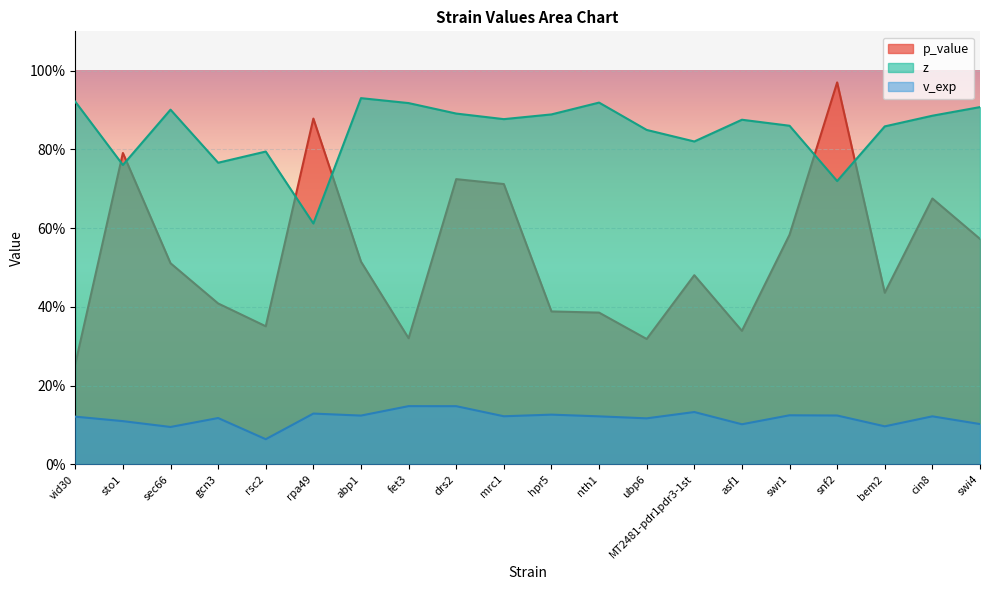

What is the total value across all series at drs2?

1.8